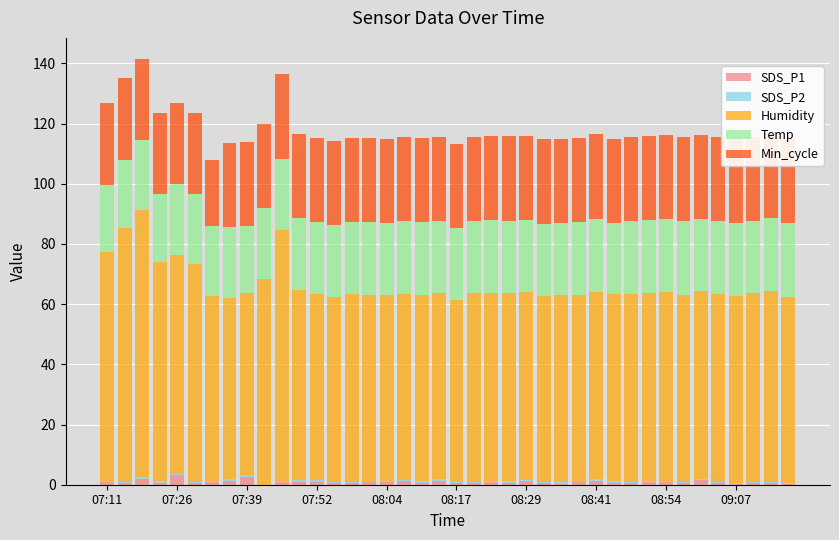

What is the value of the SDS_P2 bar at the 8th from the left?

0.5